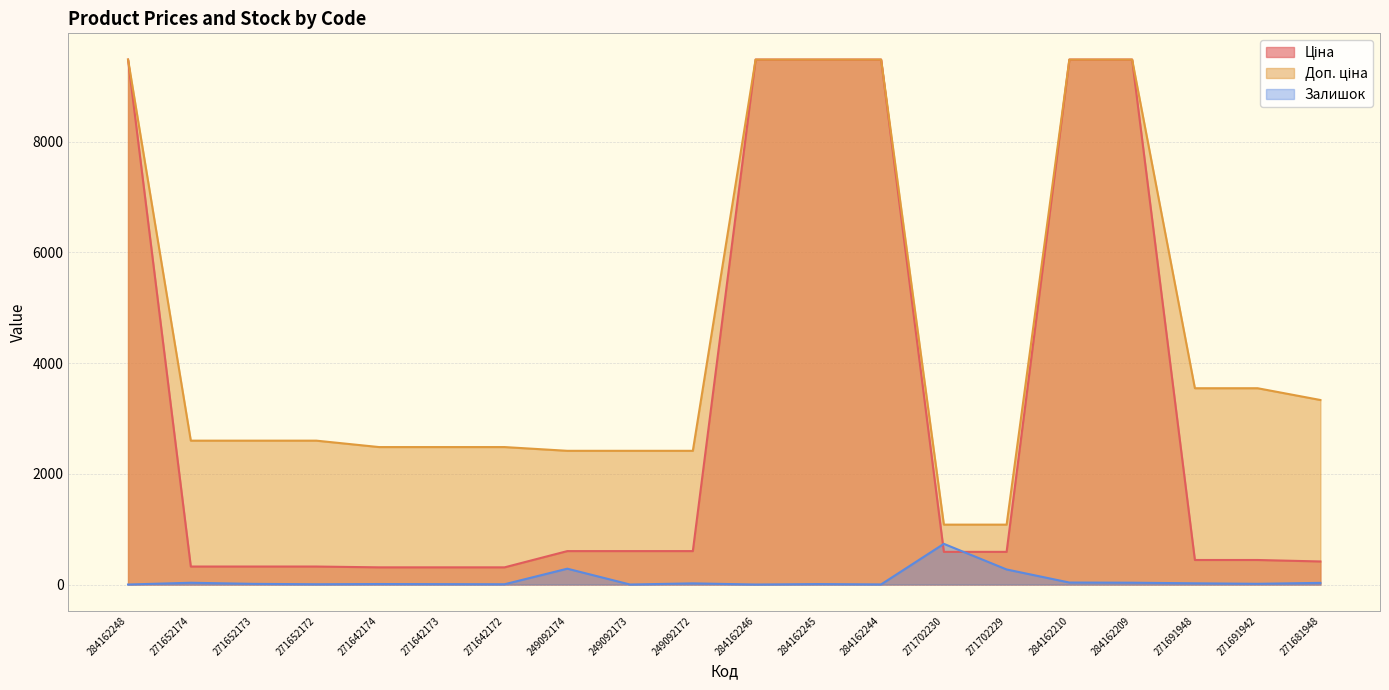

The Залишок series shows 9.0 at 271642174. True or false?

True